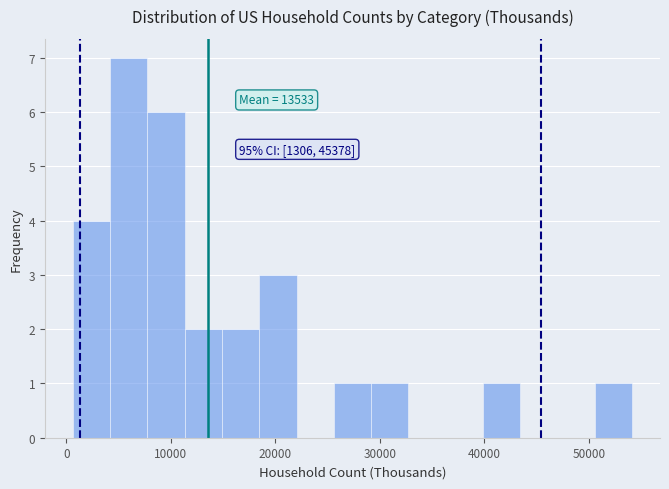

Read against the x-axis, roughly where is the centre of the tallest bar?

6000